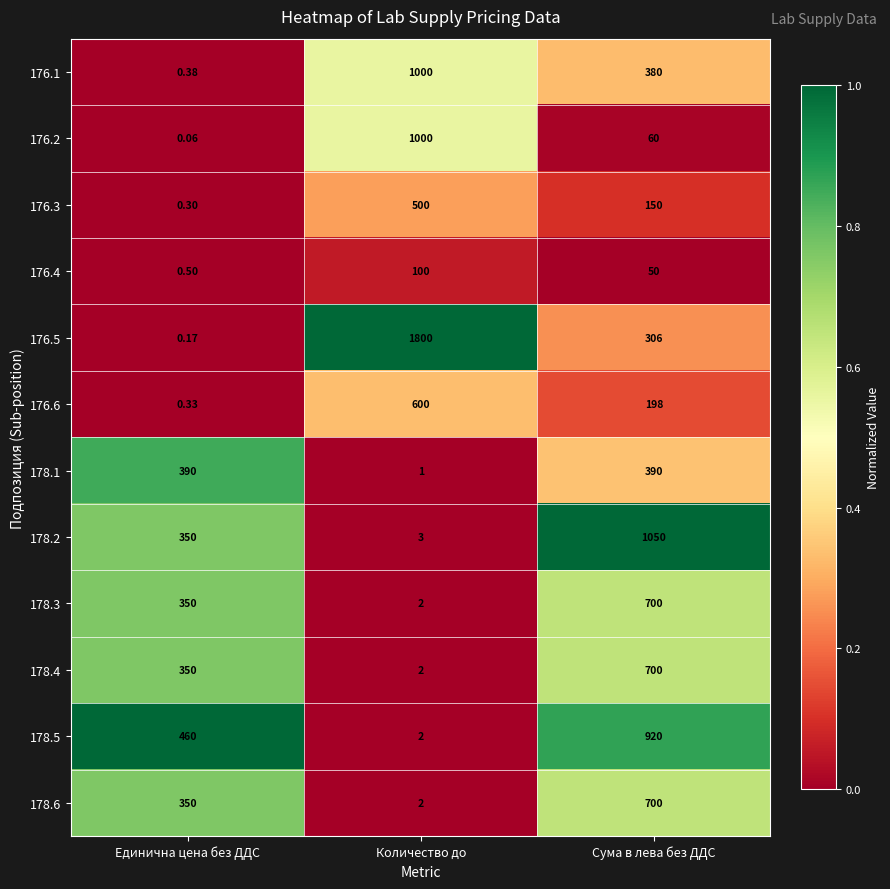

Between Количество до and Сума в лева без ДДС, which series saw the biggest shift?

176.5